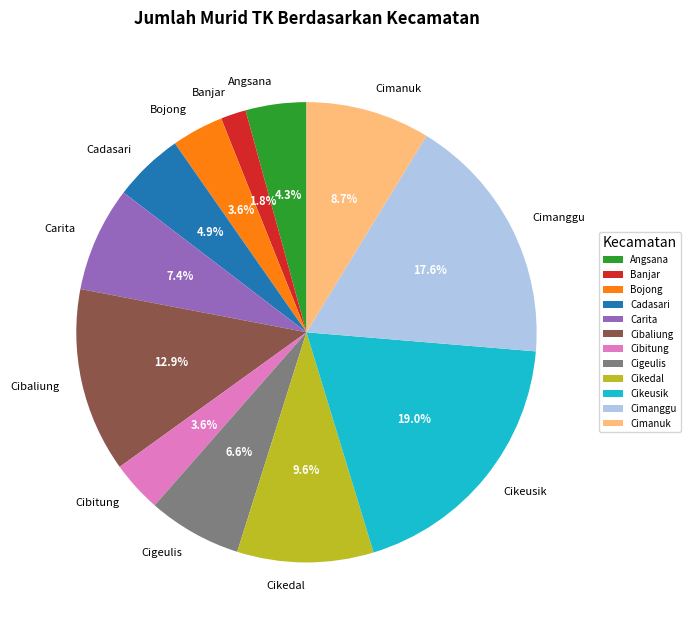

How many slices are in this pie chart?

12